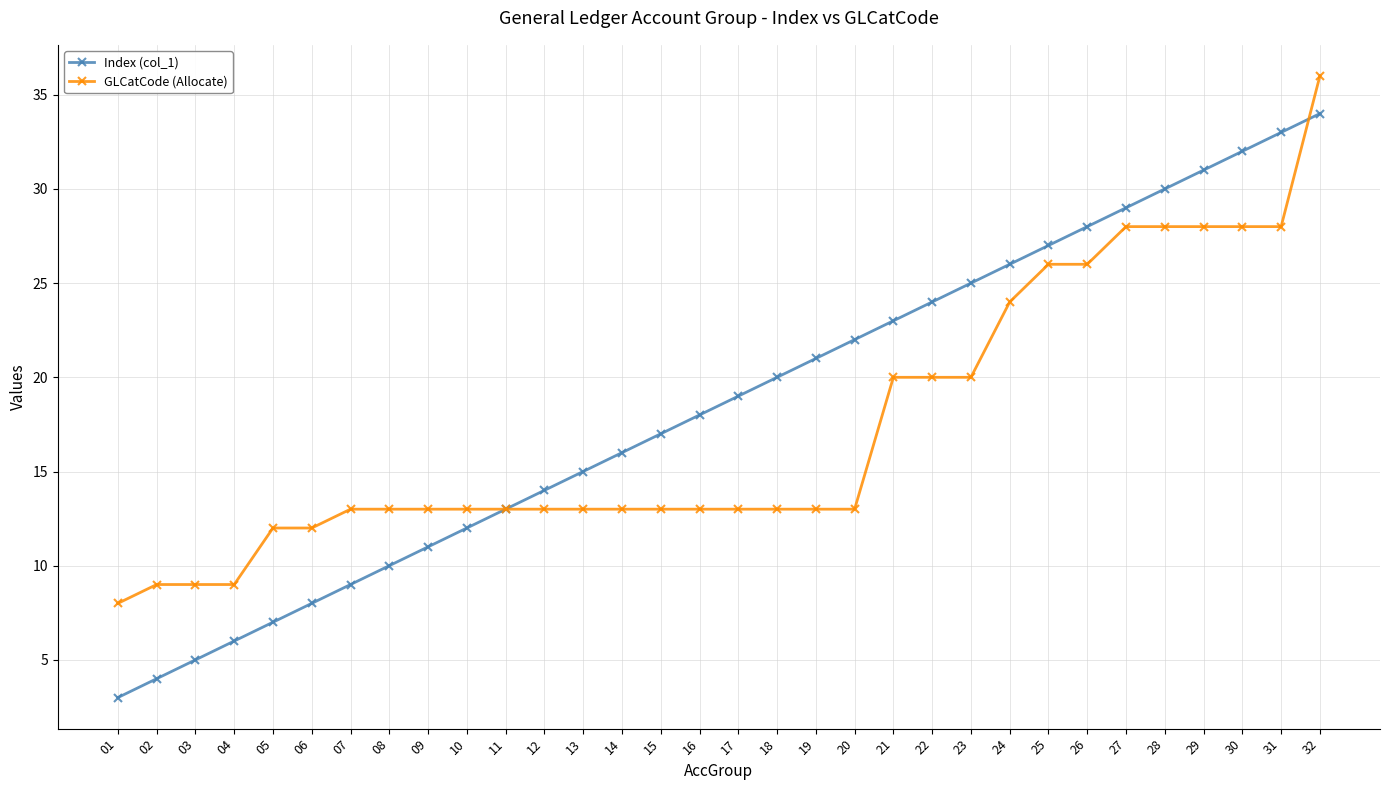

What value does the Index (col_1) series have at 14, to the nearest 10?

20